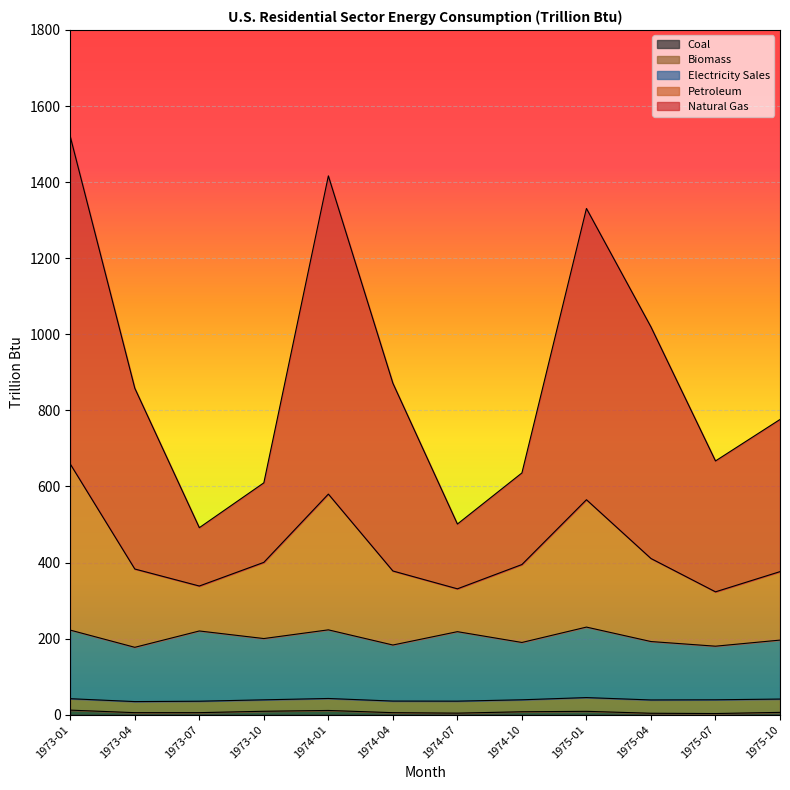

Which series has the largest range (max minus min)?

Natural Gas